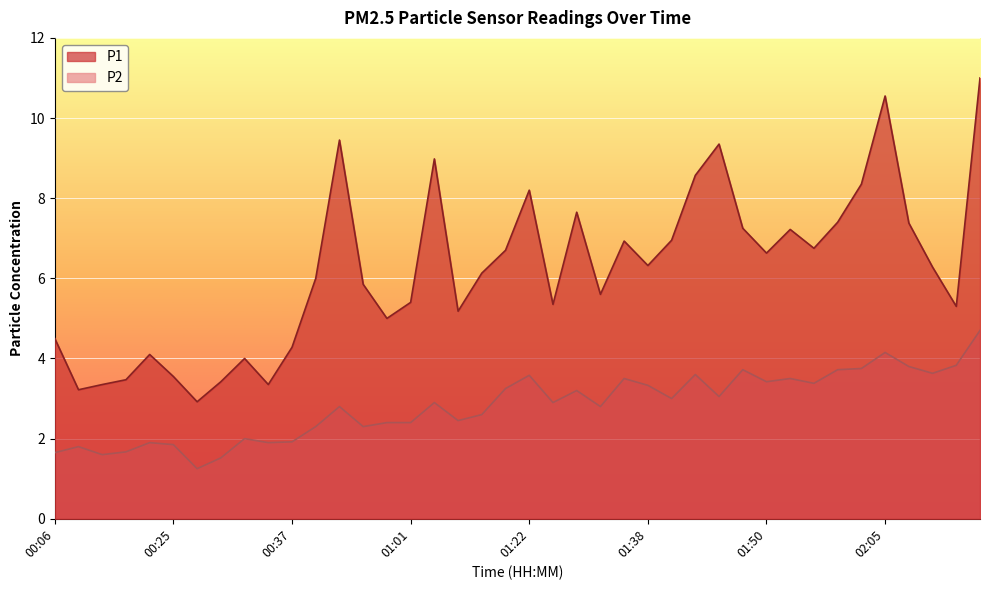

Rank the series by their average value, from highest to lowest.

P1, P2